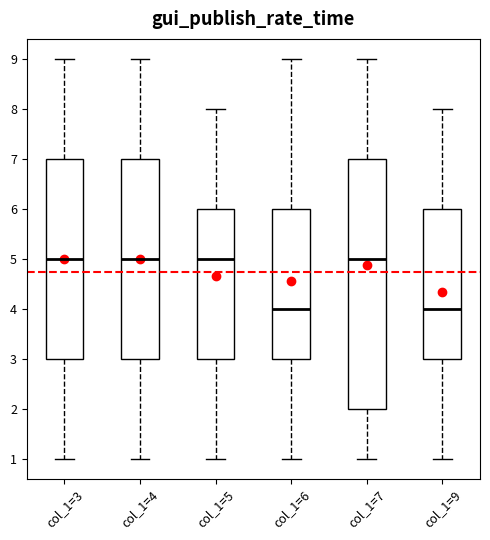

Which box is the tallest, from its lower edge to its upper edge?

col_1=7